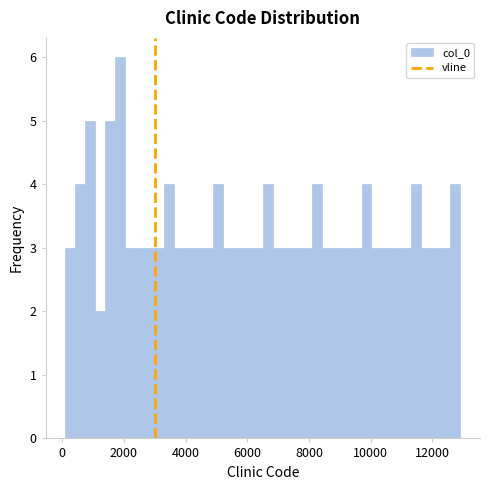

Read against the x-axis, roughly where is the centre of the tallest bar?

1800